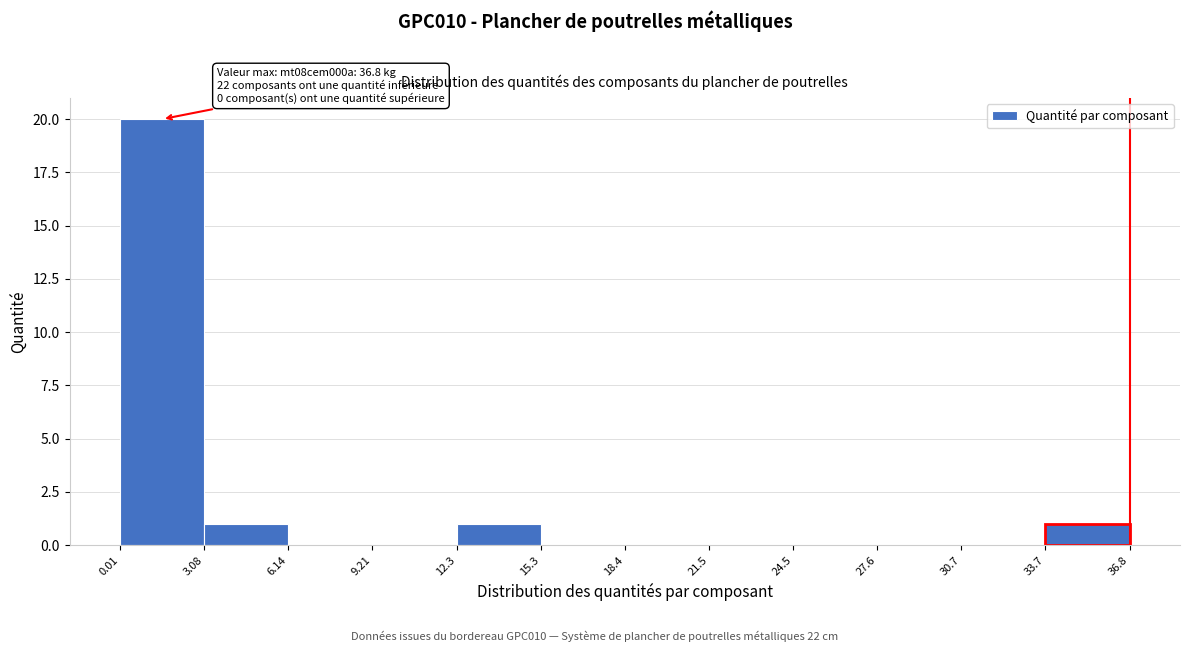

Over which range of the x-axis is the bar tallest?

0.01 to 3.08